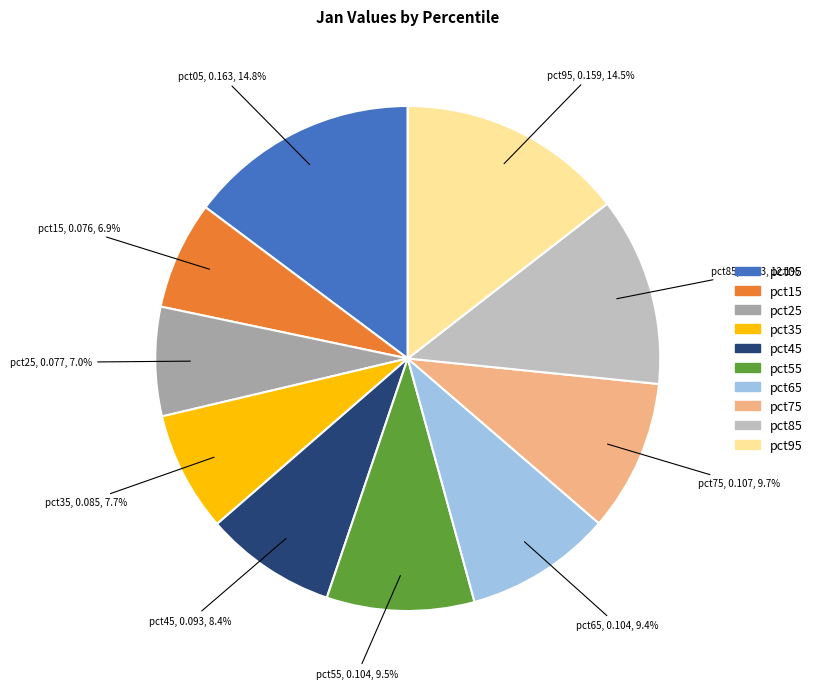

How many slices are in this pie chart?

10